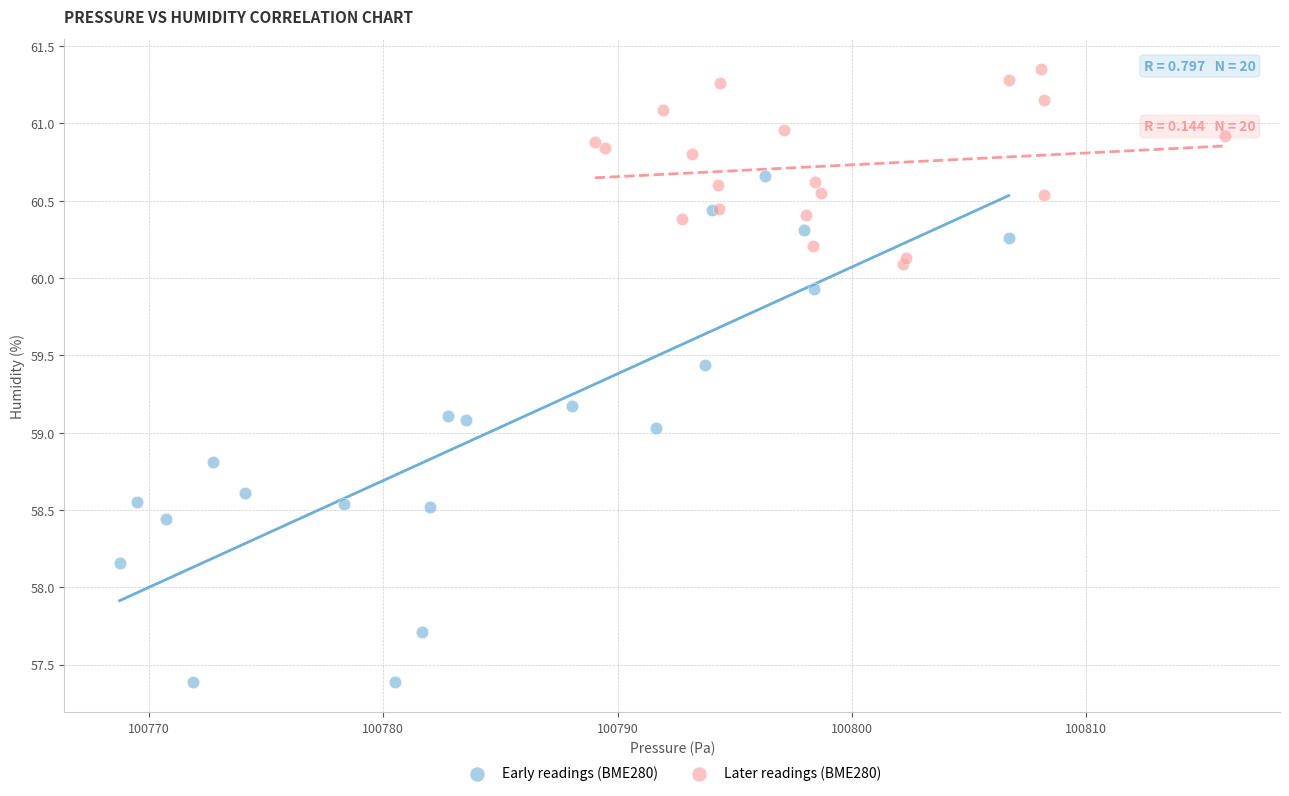

Which series contains the highest Y value?

Later readings (BME280)